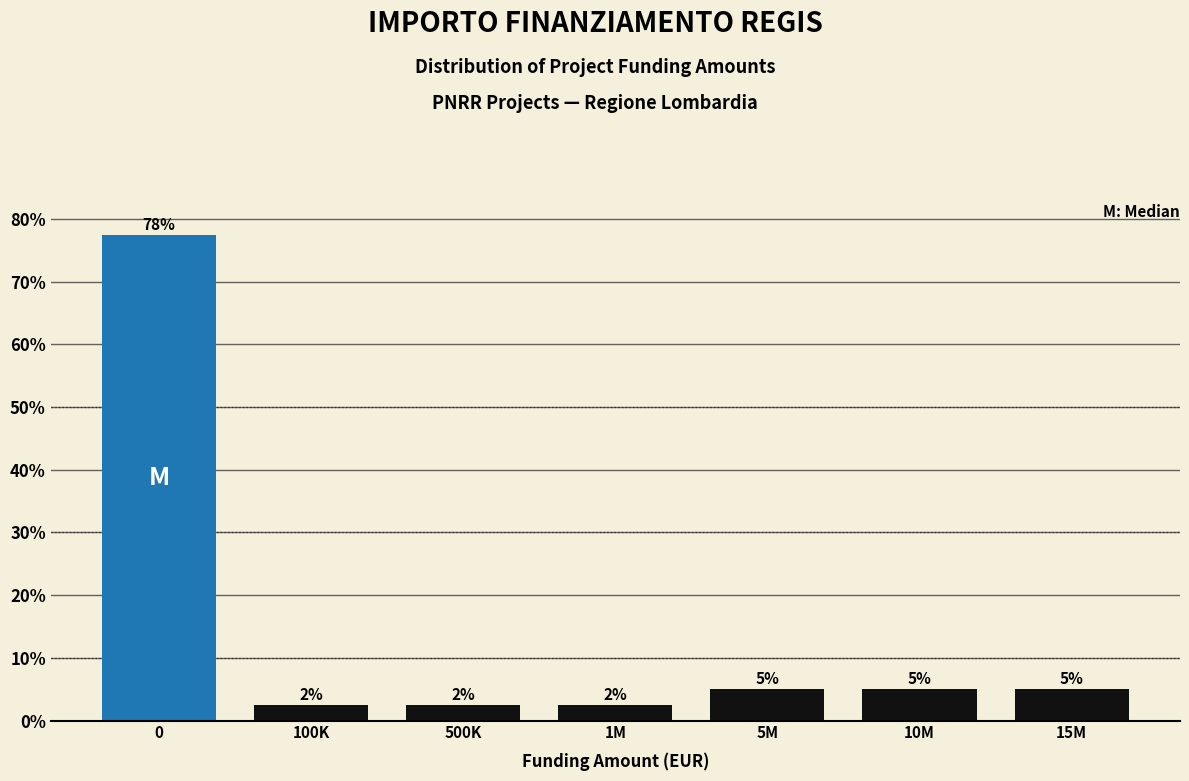

Are the bars horizontal?

No